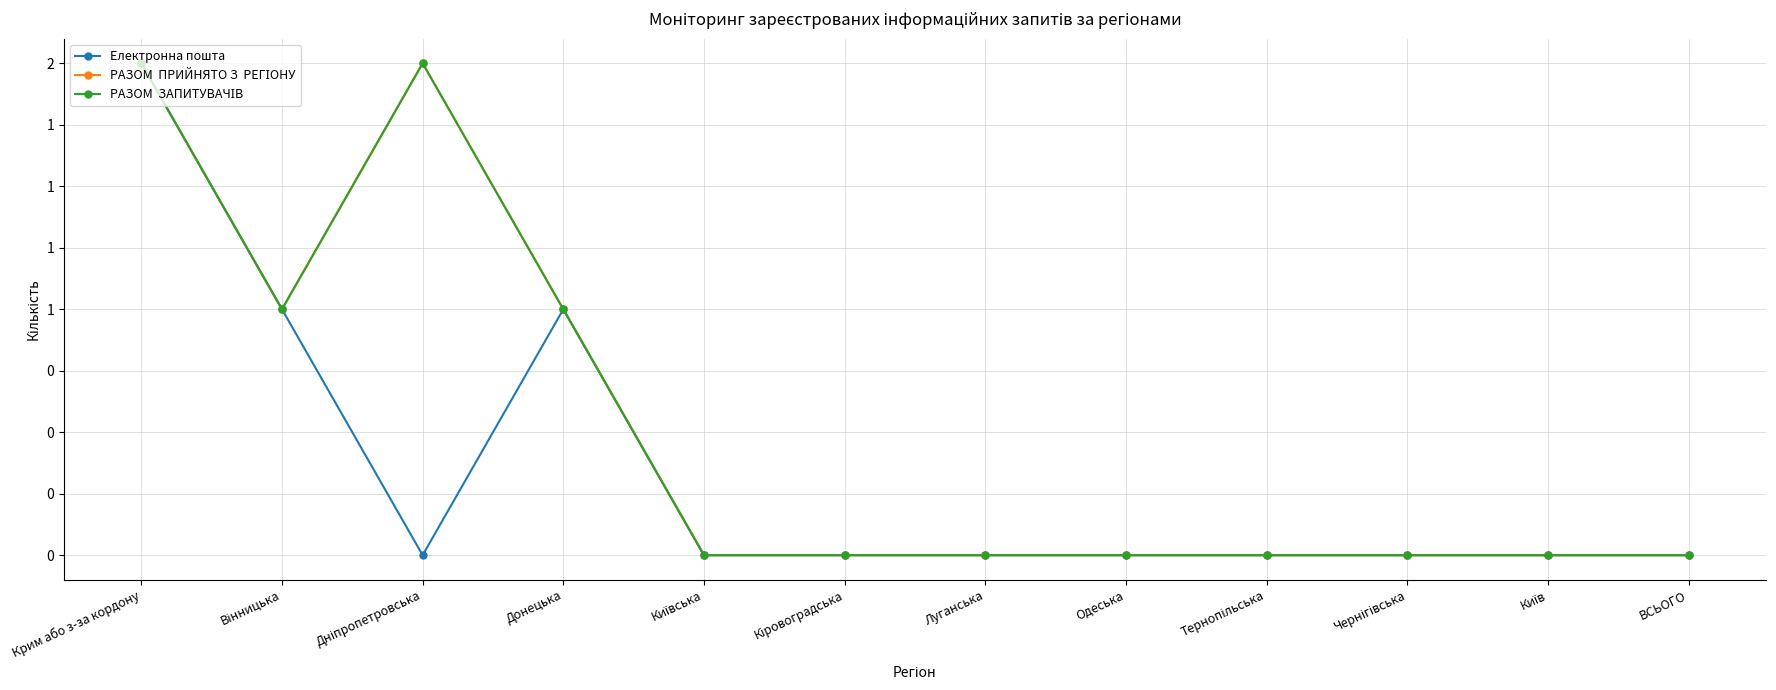

Is this an area chart (filled region under the line)?

No